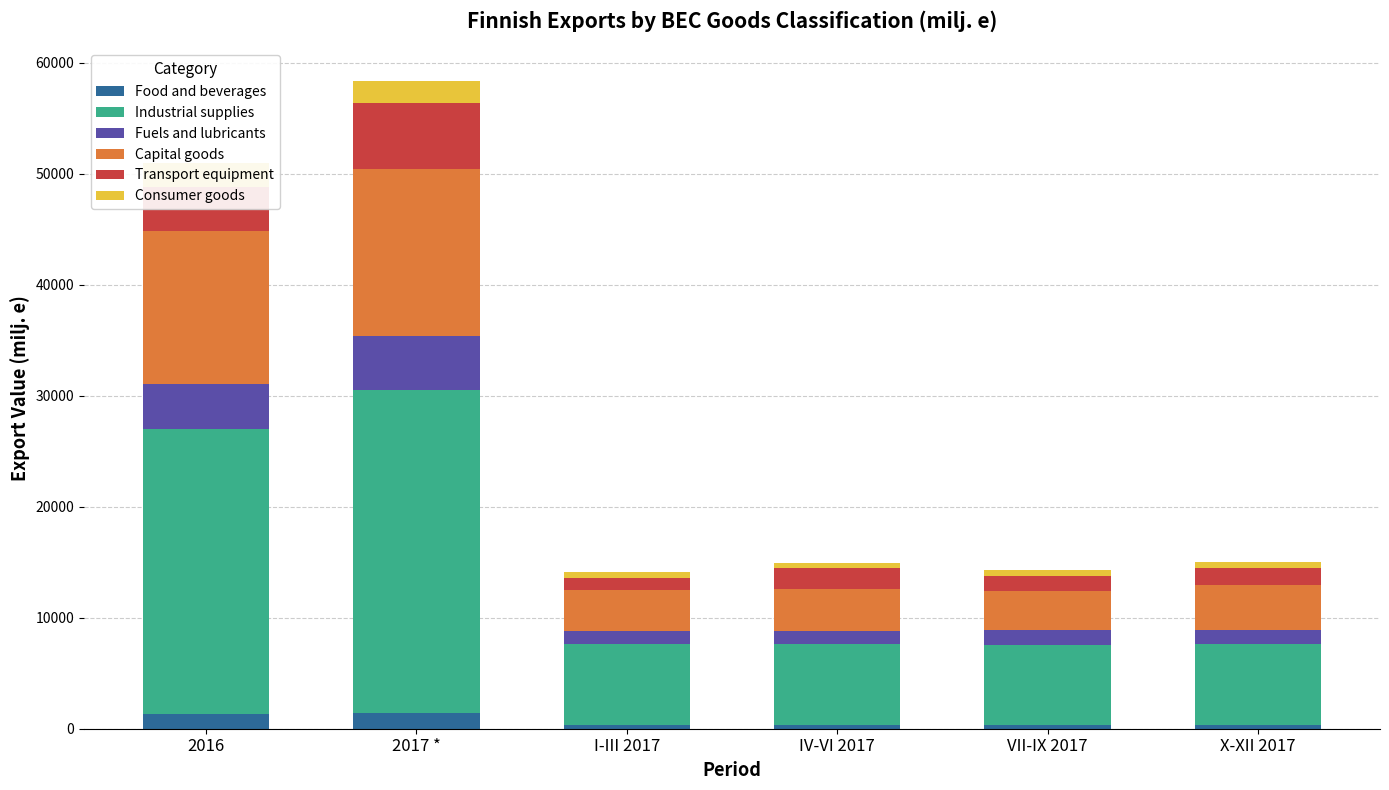

Reading left to right, list all the values displayed in this chart.

Food and beverages: 1286.0	1418.3	353.0	359.7	350.2	355.3
Industrial supplies: 25692.1	29089.1	7321.0	7291.4	7228.9	7247.8
Fuels and lubricants: 4040.5	4882.5	1123.5	1168.5	1273.5	1317.1
Capital goods: 13773.3	14993.6	3678.8	3754.2	3519.2	4041.5
Transport equipment: 3966.0	5961.8	1140.4	1867.1	1424.8	1529.5
Consumer goods: 2165.7	2024.7	503.5	503.9	490.1	527.3